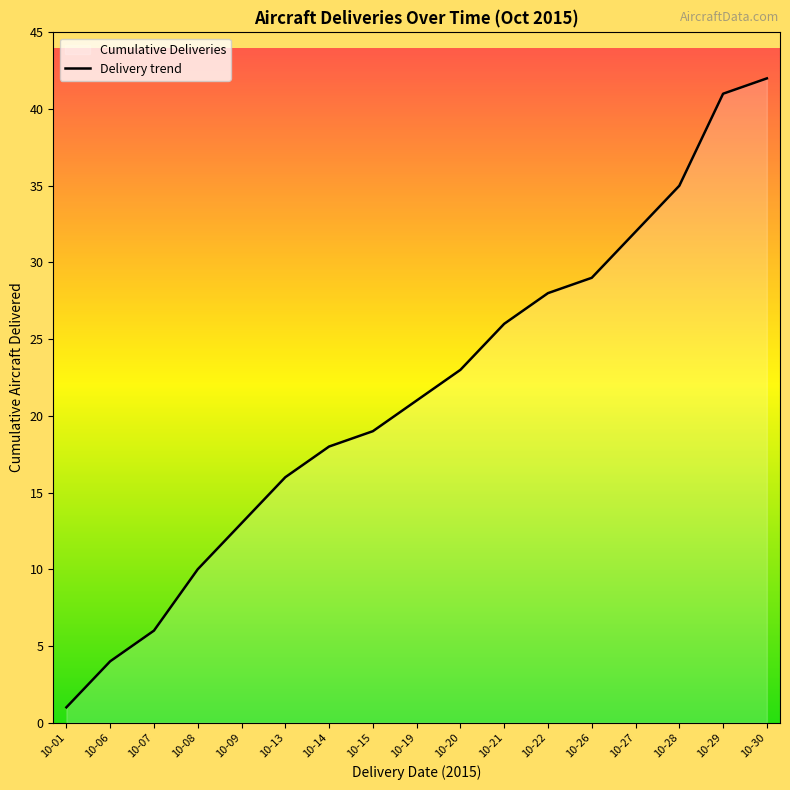

The chart shows a value of 13 at 10-08. True or false?

False